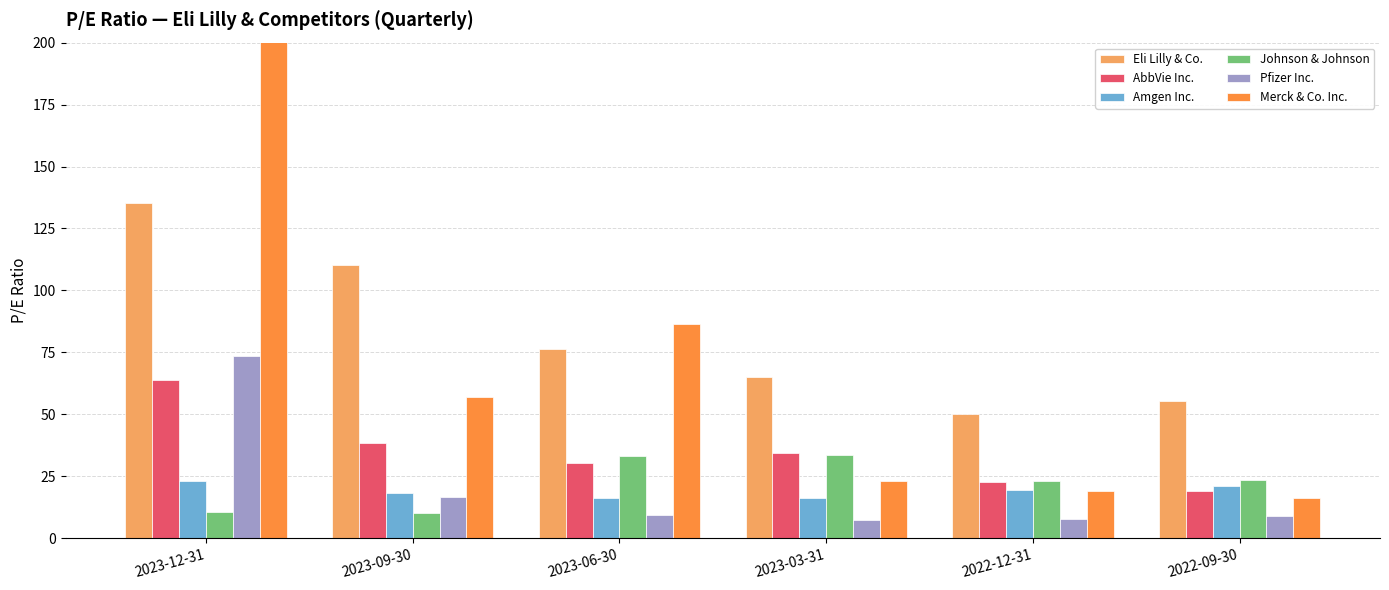

What is the sum of the Merck & Co. Inc. values at 2023-12-31 and 2022-12-31?

913.2